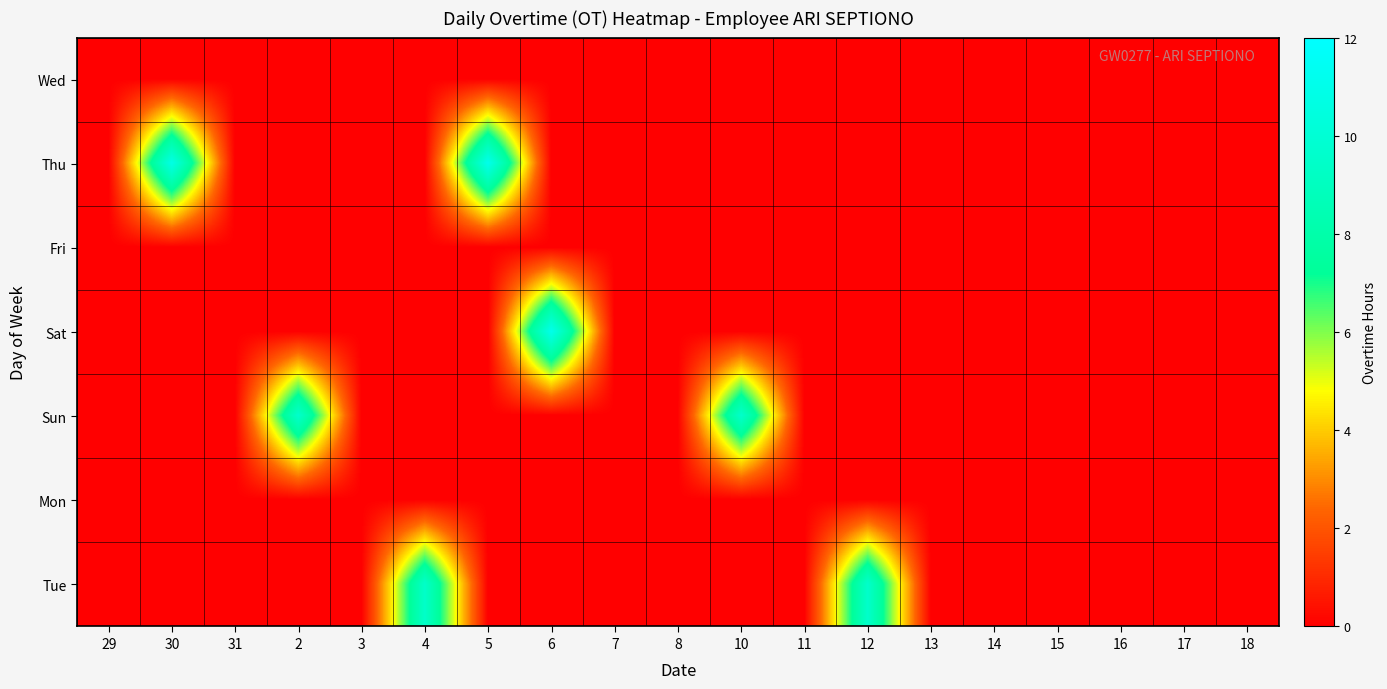

Reading left to right, extract all data points from this chart.

Wed: 29=0.0	30=0.0	31=0.0	2=0.0	3=0.0	4=0.0	5=0.0	6=0.0	7=0.0	8=0.0	10=0.0	11=0.0	12=0.0	13=0.0	14=0.0	15=0.0	16=0.0	17=0.0	18=0.0
Thu: 29=0.0	30=10.8	31=0.0	2=0.0	3=0.0	4=0.0	5=11.1	6=0.0	7=0.0	8=0.0	10=0.0	11=0.0	12=0.0	13=0.0	14=0.0	15=0.0	16=0.0	17=0.0	18=0.0
Fri: 29=0.0	30=0.0	31=0.0	2=0.0	3=0.0	4=0.0	5=0.0	6=0.0	7=0.0	8=0.0	10=0.0	11=0.0	12=0.0	13=0.0	14=0.0	15=0.0	16=0.0	17=0.0	18=0.0
Sat: 29=0.0	30=0.0	31=0.0	2=0.0	3=0.0	4=0.0	5=0.0	6=11.1	7=0.0	8=0.0	10=0.0	11=0.0	12=0.0	13=0.0	14=0.0	15=0.0	16=0.0	17=0.0	18=0.0
Sun: 29=0.0	30=0.0	31=0.0	2=9.6	3=0.0	4=0.0	5=0.0	6=0.0	7=0.0	8=0.0	10=9.6	11=0.0	12=0.0	13=0.0	14=0.0	15=0.0	16=0.0	17=0.0	18=0.0
Mon: 29=0.0	30=0.0	31=0.0	2=0.0	3=0.0	4=0.0	5=0.0	6=0.0	7=0.0	8=0.0	10=0.0	11=0.0	12=0.0	13=0.0	14=0.0	15=0.0	16=0.0	17=0.0	18=0.0
Tue: 29=0.0	30=0.0	31=0.0	2=0.0	3=0.0	4=9.4	5=0.0	6=0.0	7=0.0	8=0.0	10=0.0	11=0.0	12=9.5	13=0.0	14=0.0	15=0.0	16=0.0	17=0.0	18=0.0